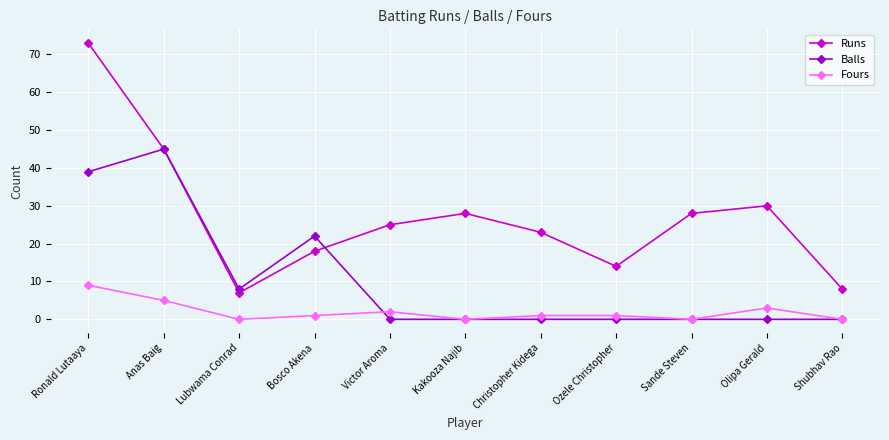

How many interior local peaks does the Runs series have?

2